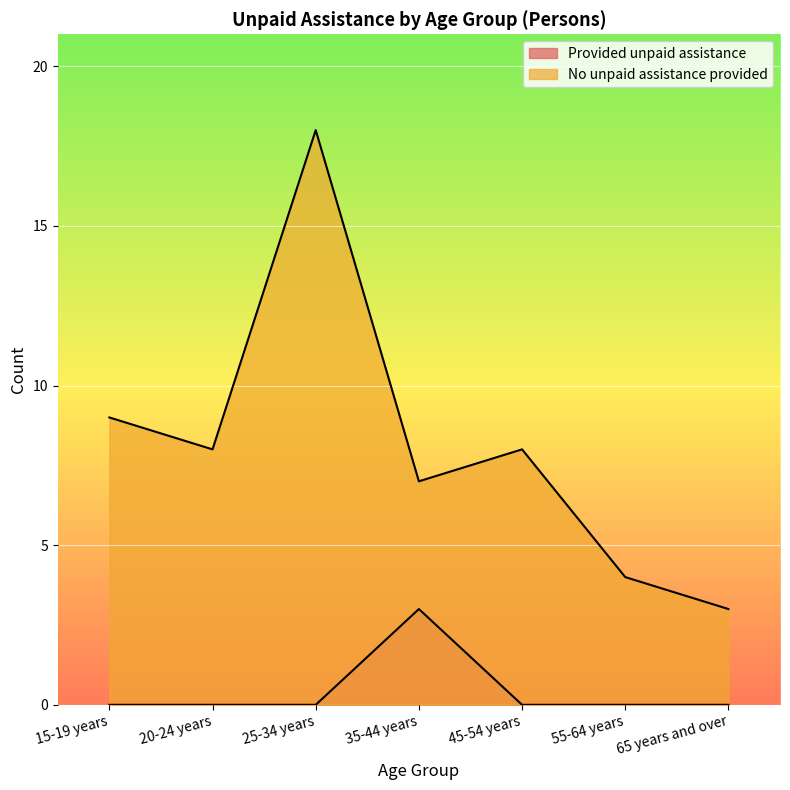

Is the value of Provided unpaid assistance at 35-44 years greater than the value of No unpaid assistance provided at 20-24 years?

No